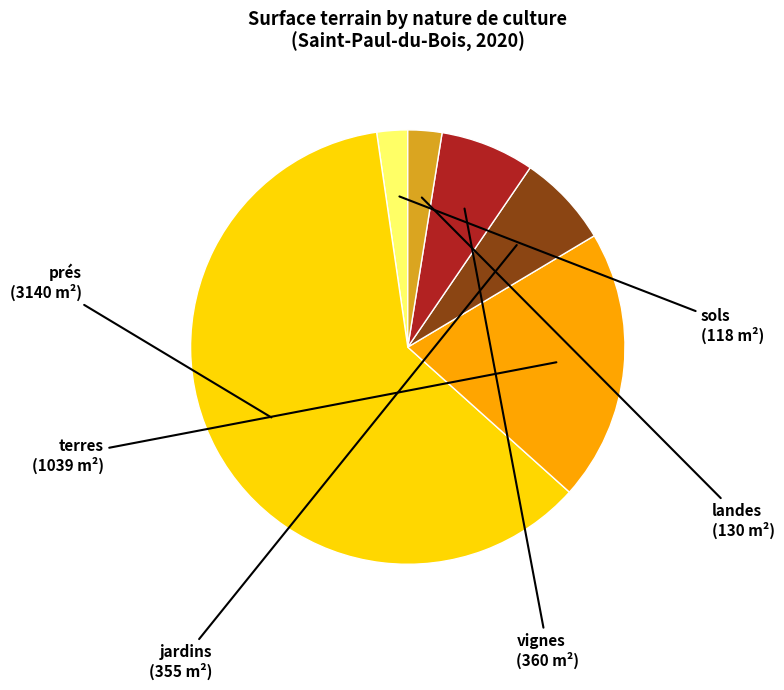

How many slices are in this pie chart?

6